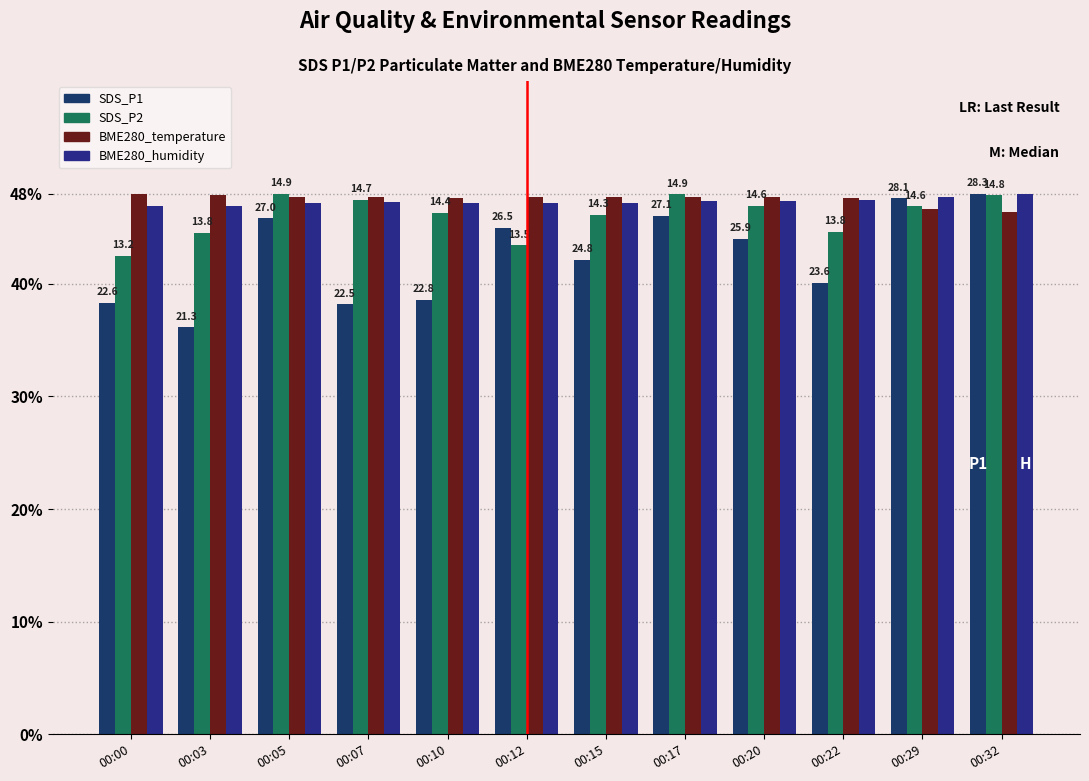

At which category is the sum across all series the highest?

00:32